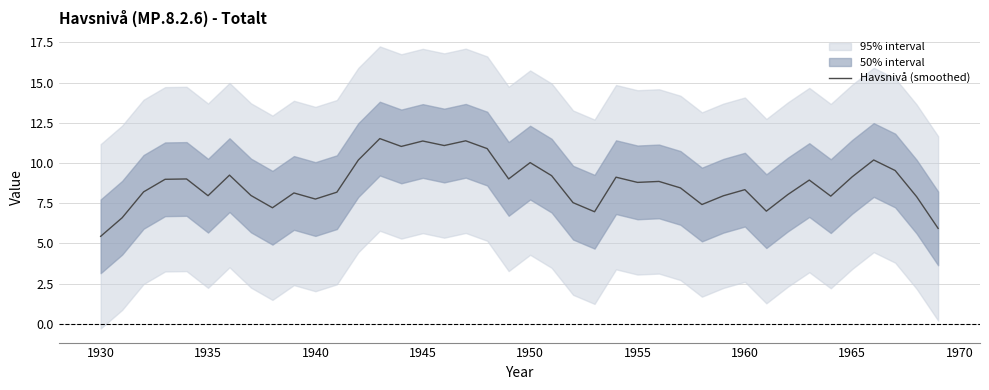

What is the highest value of the Havsnivå (smoothed) series?

11.5